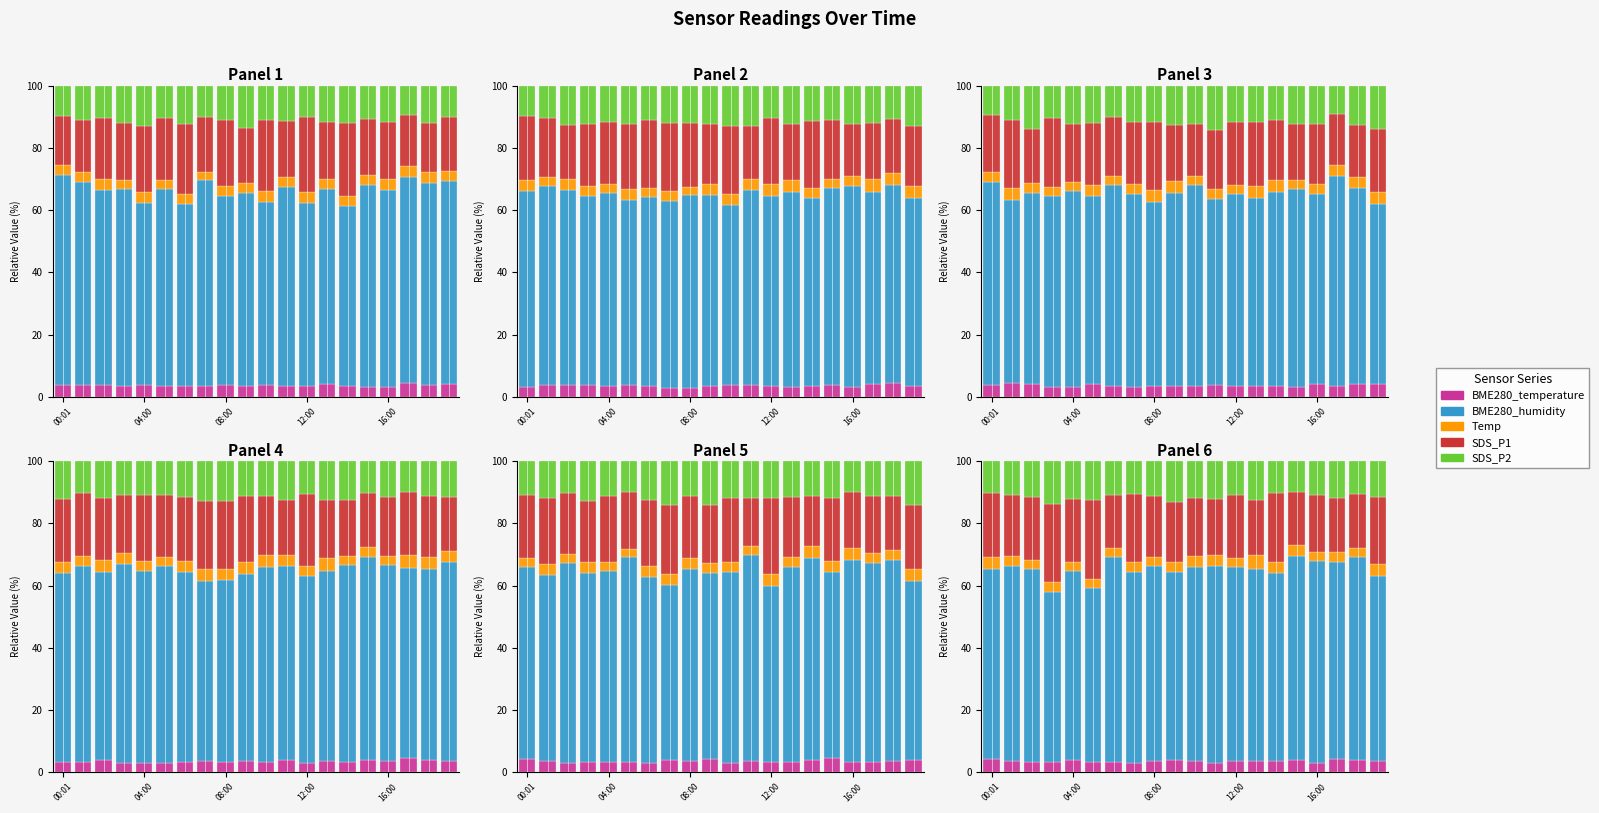

Which category has the highest value across all series?

15